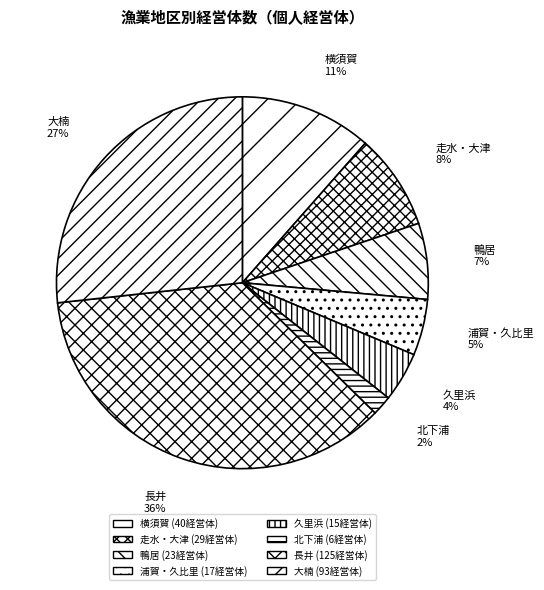

To the nearest percent, what is the difference between the 鴨居 and 北下浦 slice percentages?

5%